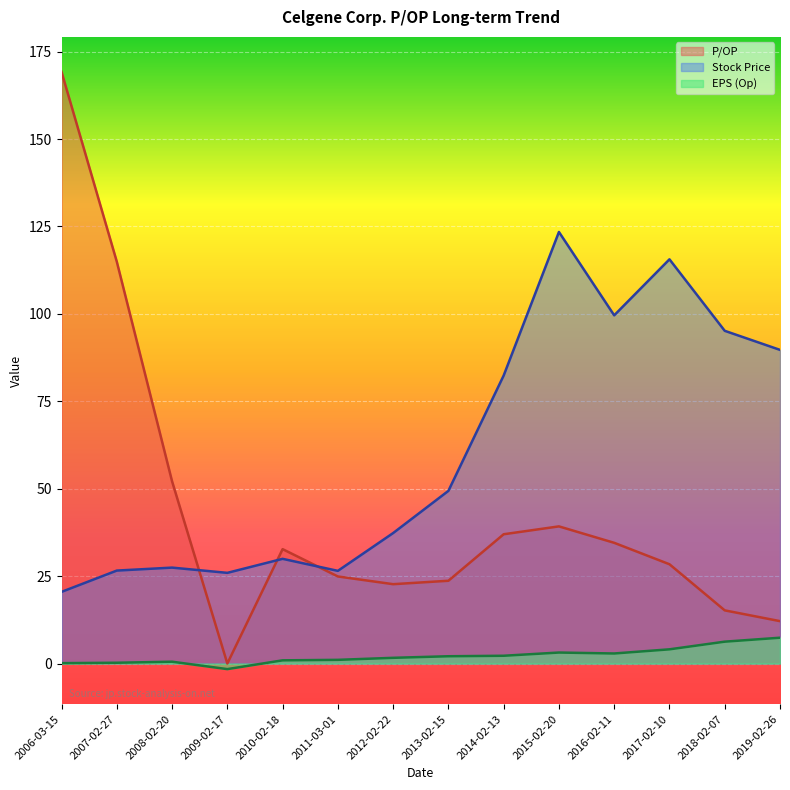

What position from the left is 2019-02-26?

14